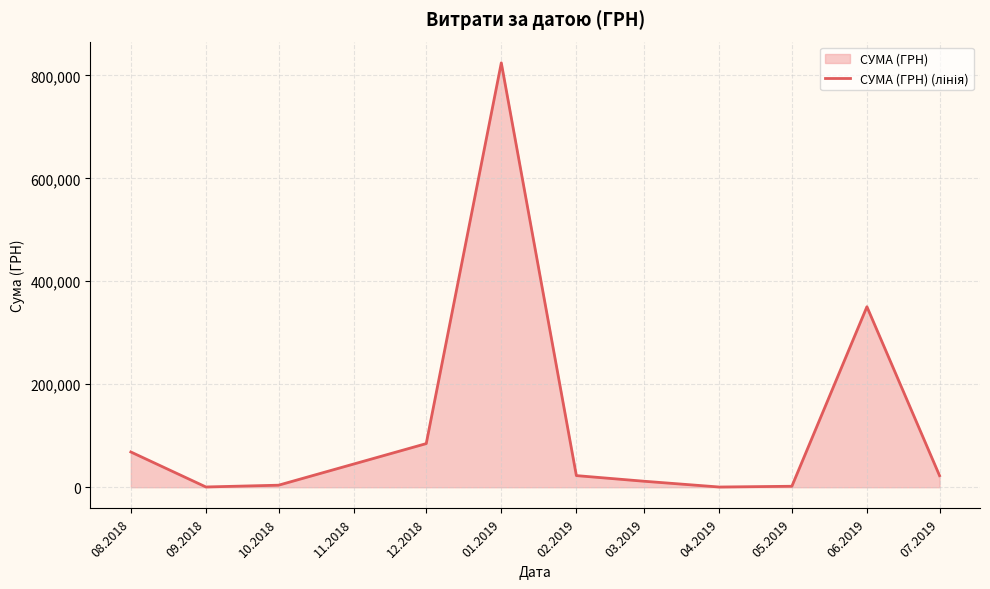

What position from the right is 03.2019?

5